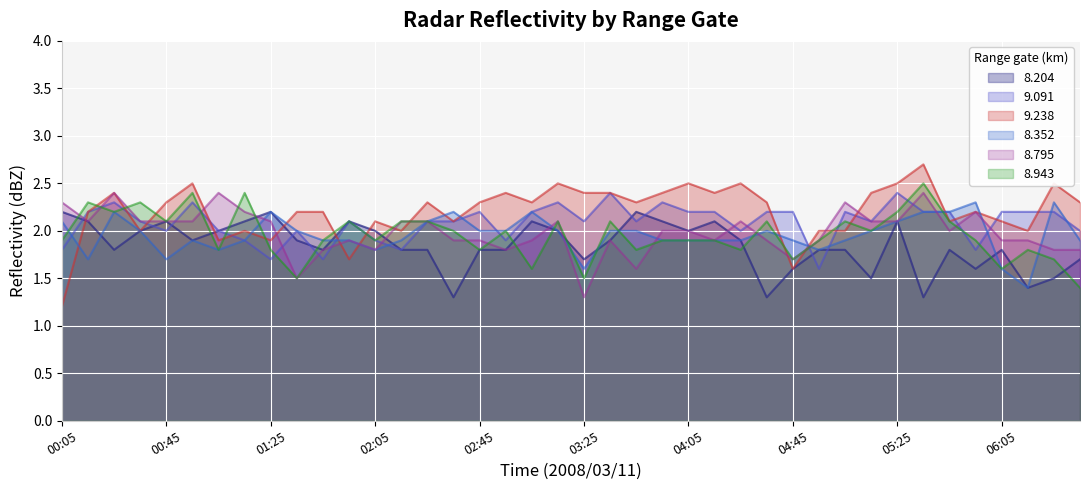

Rank the categories by 9.091 value from highest to lowest.

03:35, 05:25, 00:25, 00:55, 03:15, 03:55, 00:15, 02:45, 03:05, 04:05, 04:15, 04:35, 04:45, 05:05, 05:35, 05:45, 06:05, 06:15, 06:25, 00:35, 01:55, 02:25, 02:35, 03:25, 03:45, 05:15, 00:45, 01:05, 01:35, 04:25, 06:35, 01:15, 02:05, 02:55, 00:05, 02:15, 05:55, 01:25, 01:45, 04:55